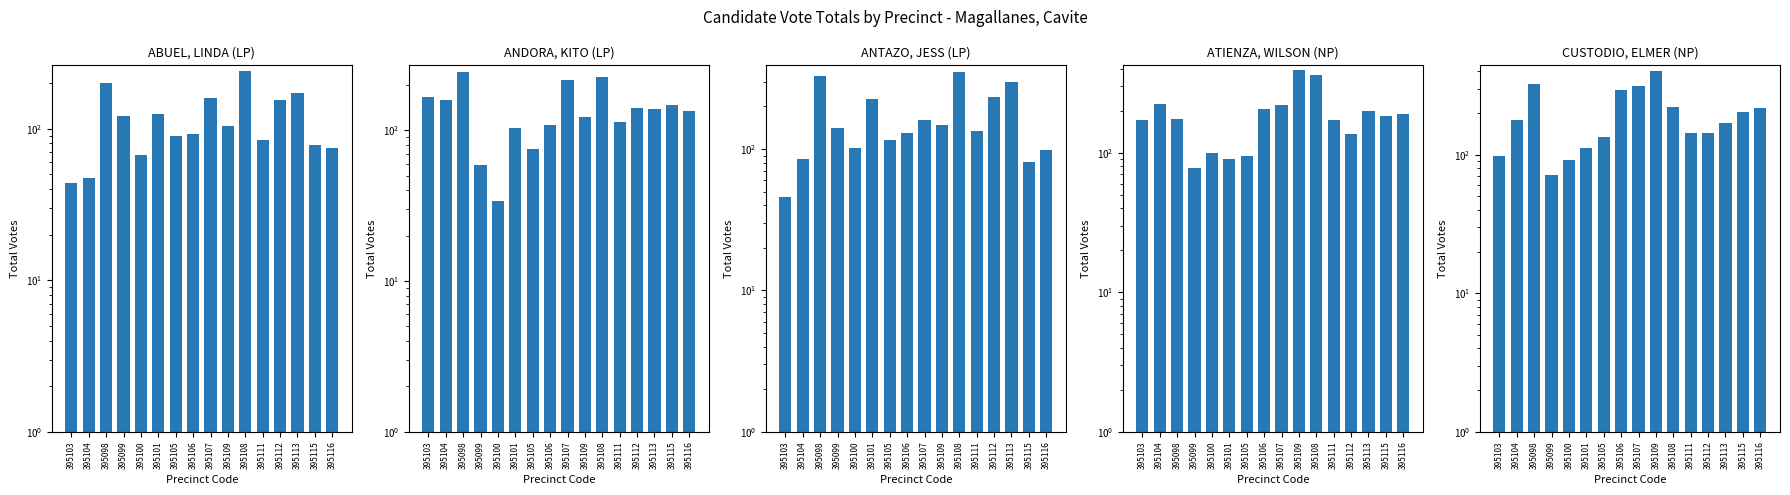

Count the number of data series in this chart.

5